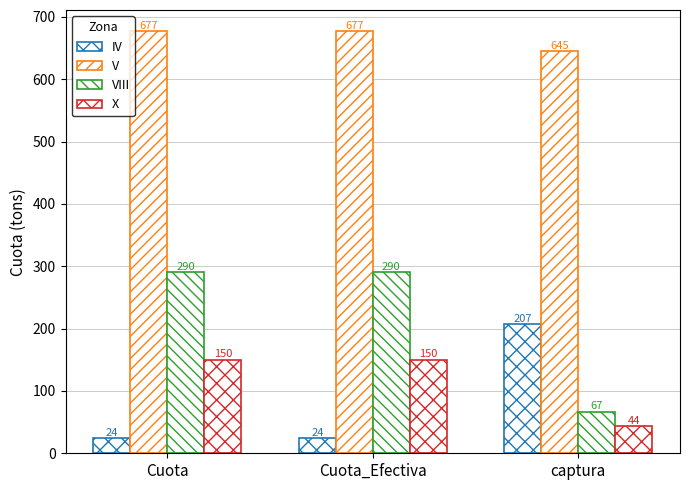

Does the chart contain stacked bars?

No